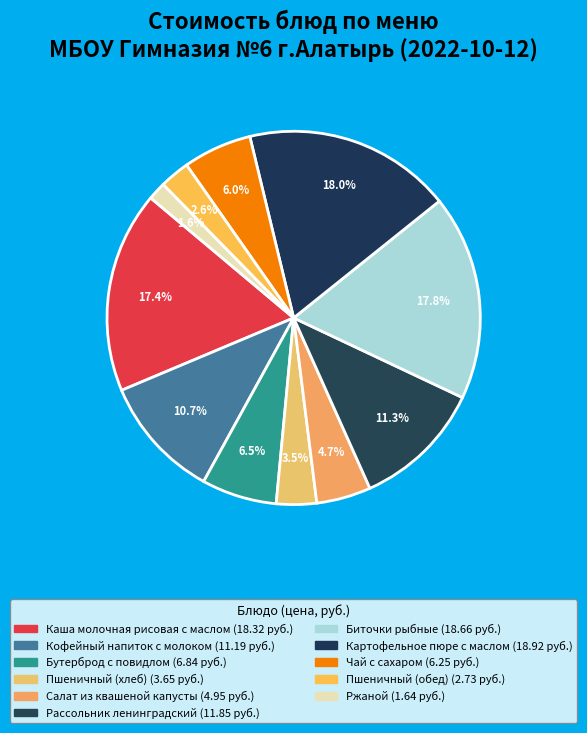

How many slices are in this pie chart?

11